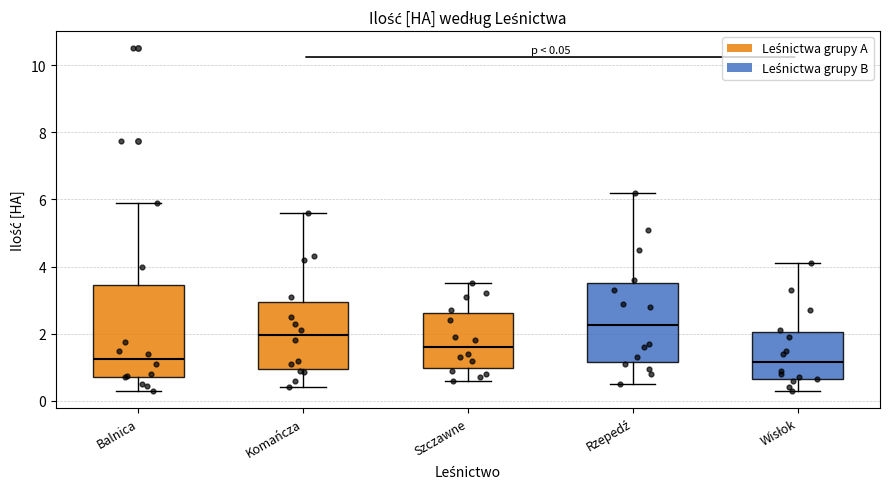

Which box is the tallest, from its lower edge to its upper edge?

Balnica